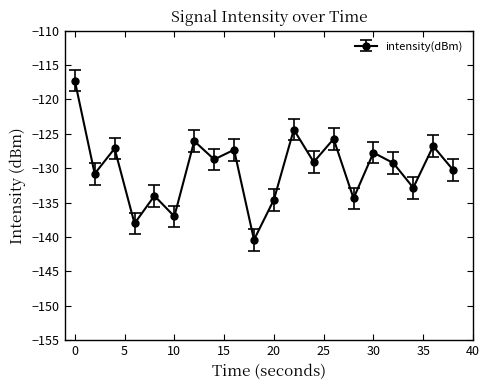

What is the smallest value displayed?

-140.4